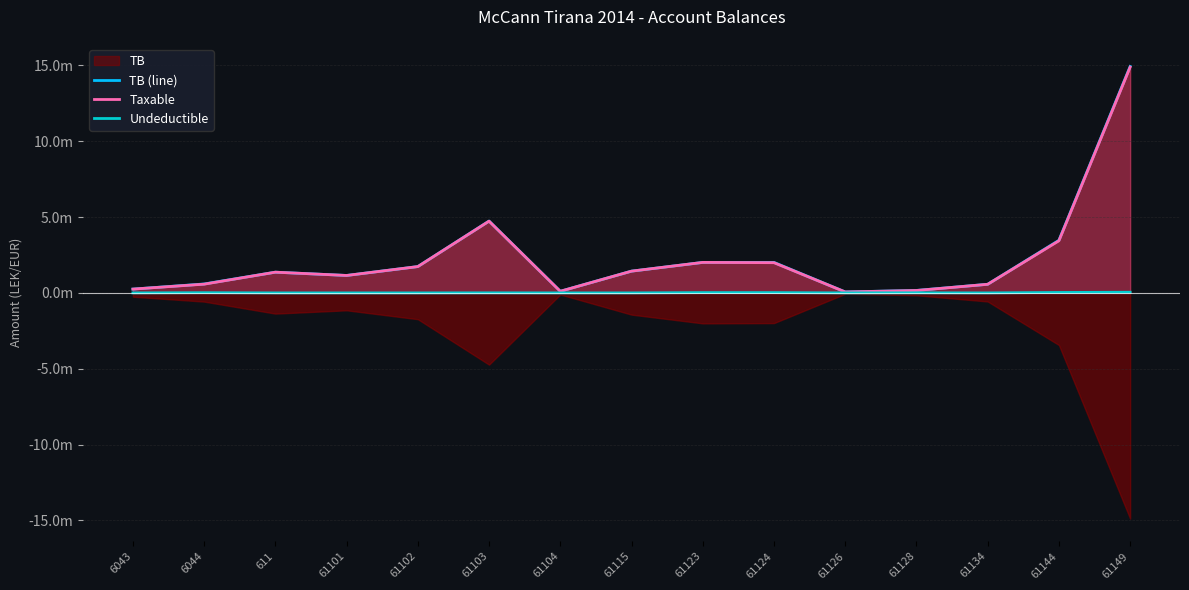

What is the spread (max minus min) of values at 61134?

0.6